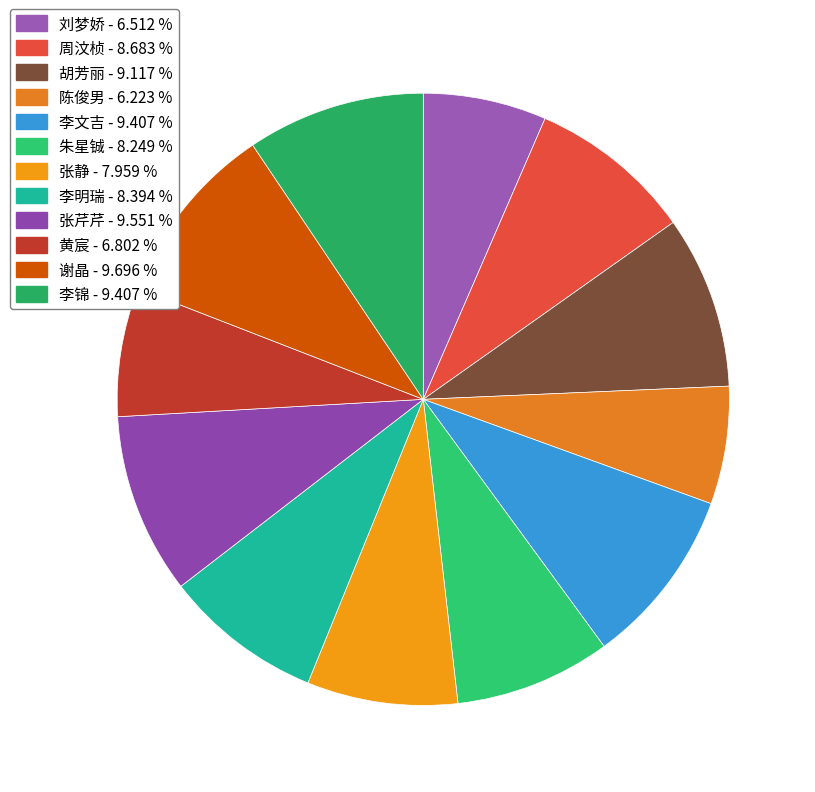

Which category has the smallest portion of the pie?

陈俊男